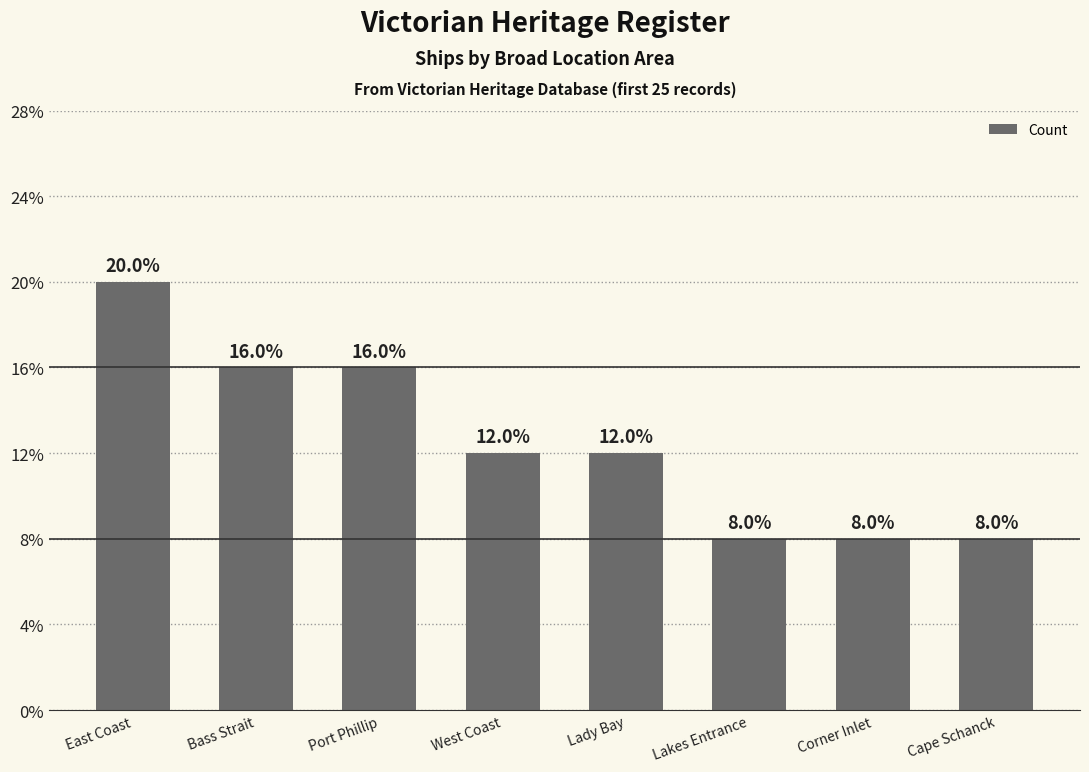

Reading left to right, extract all data points from this chart.

East Coast=5	Bass Strait=4	Port Phillip=4	West Coast=3	Lady Bay=3	Lakes Entrance=2	Corner Inlet=2	Cape Schanck=2